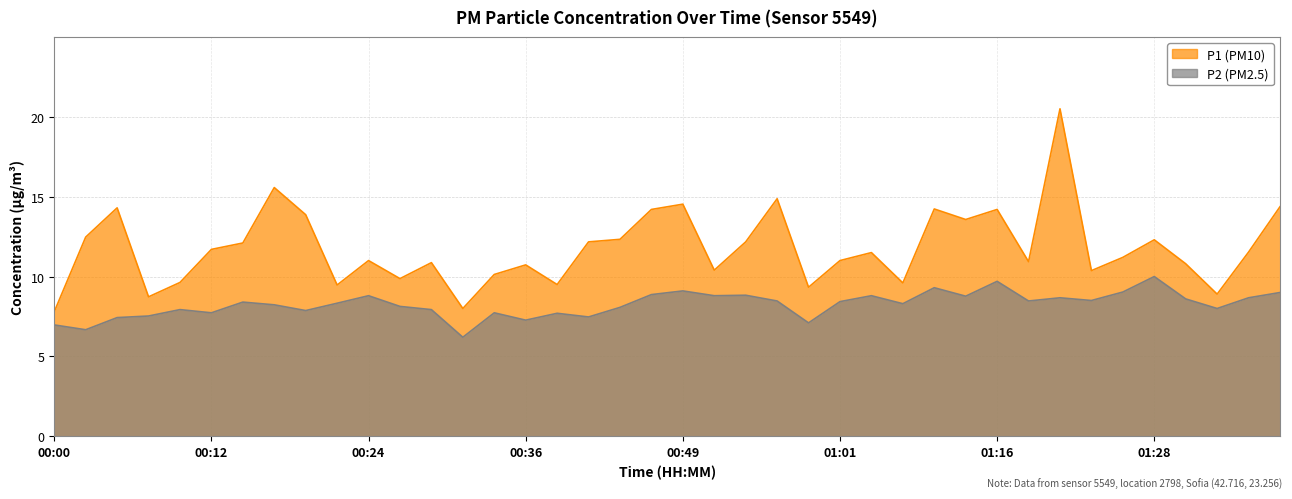

What is the difference between the second highest and second lowest values in the P1 series?

7.6